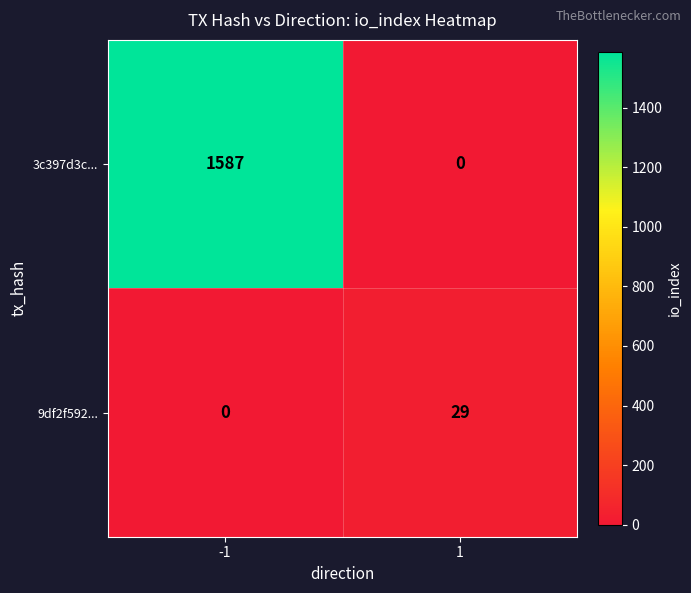

Which series has the largest total across all categories?

3c397d3c...